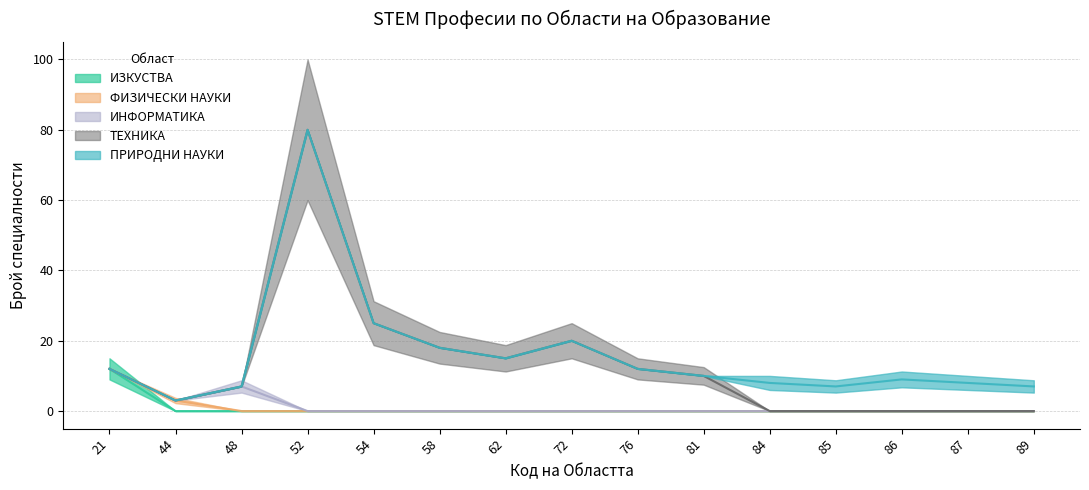

What are all the series names shown in the legend?

ИЗКУСТВА, ФИЗИЧЕСКИ НАУКИ, ИНФОРМАТИКА, ТЕХНИКА, ПРИРОДНИ НАУКИ